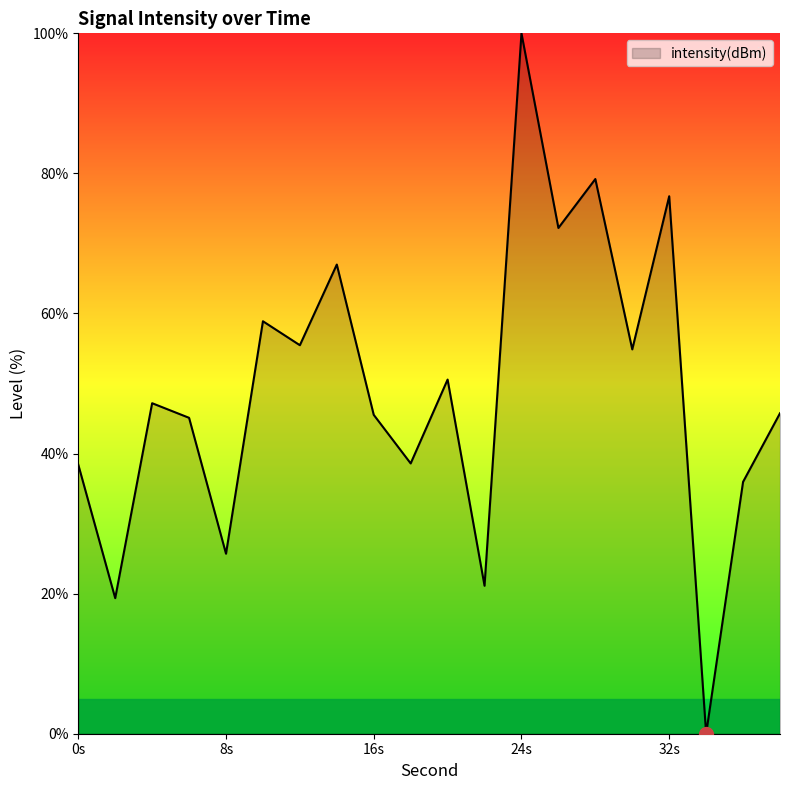

What is the greatest value displayed?

100.0